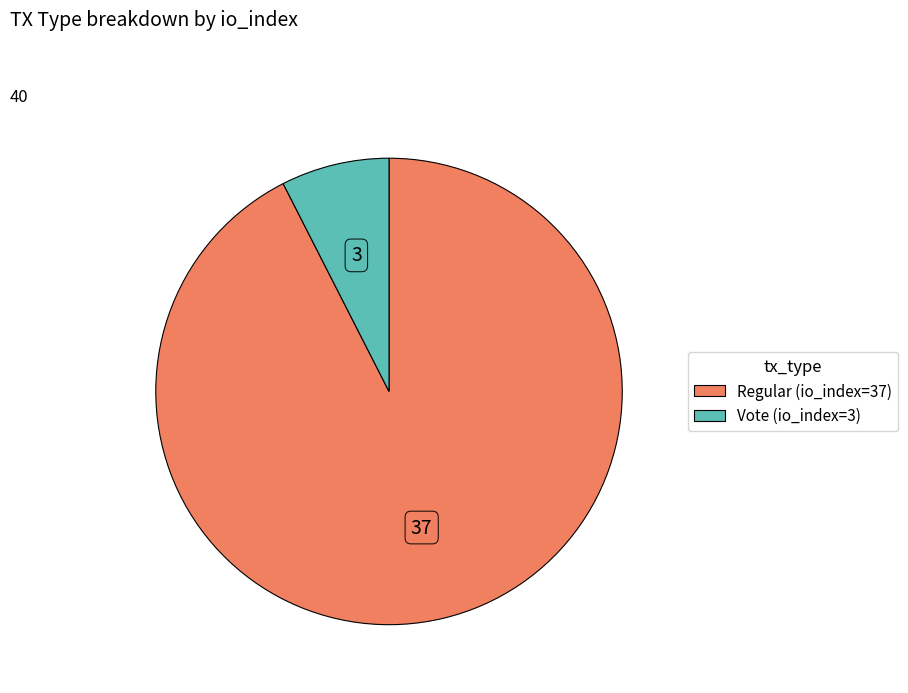

Is it true that Regular (io_index=37) is 92% of the pie?

True